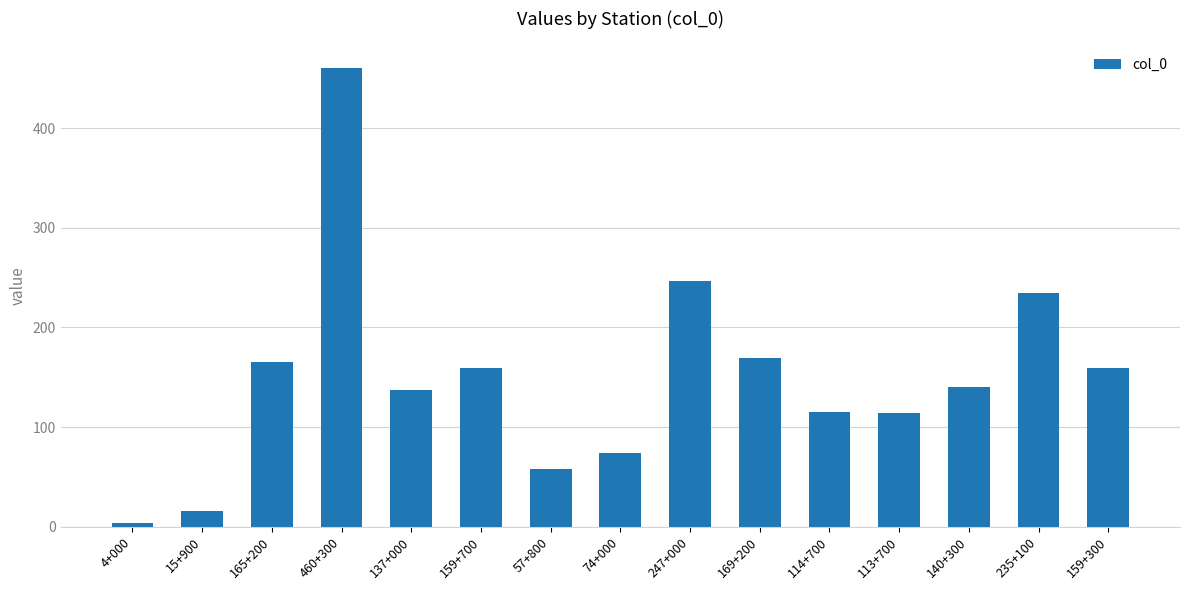

What is the change in value from 114+700 to 159+300?

+44.6